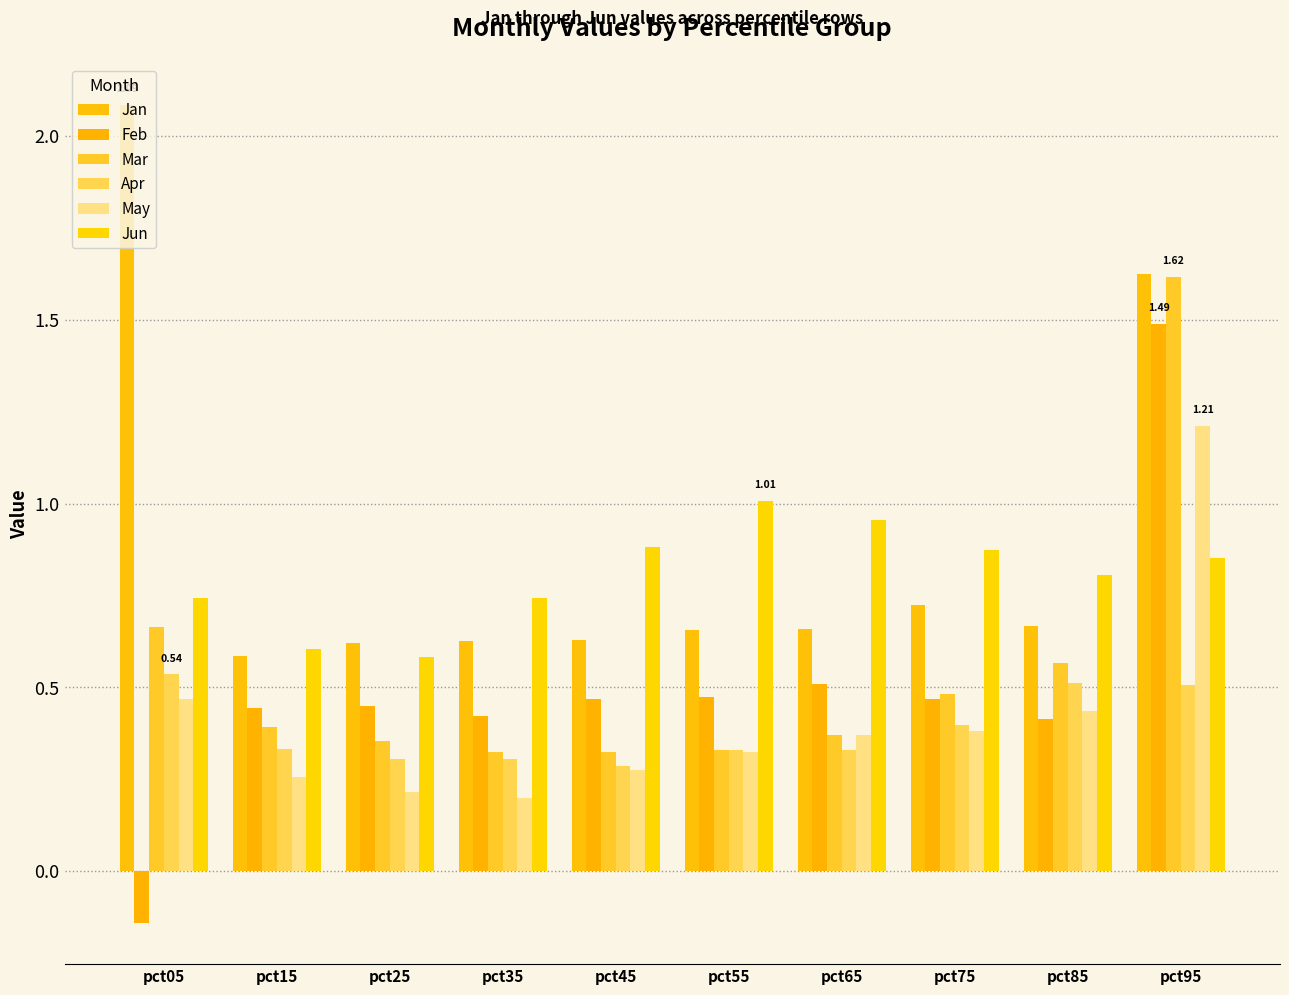

Reading left to right, transcribe all the data shown in this chart.

Jan: 2.1	0.6	0.6	0.6	0.6	0.7	0.7	0.7	0.7	1.6
Feb: -0.1	0.4	0.5	0.4	0.5	0.5	0.5	0.5	0.4	1.5
Mar: 0.7	0.4	0.4	0.3	0.3	0.3	0.4	0.5	0.6	1.6
Apr: 0.5	0.3	0.3	0.3	0.3	0.3	0.3	0.4	0.5	0.5
May: 0.5	0.3	0.2	0.2	0.3	0.3	0.4	0.4	0.4	1.2
Jun: 0.7	0.6	0.6	0.7	0.9	1.0	1.0	0.9	0.8	0.9